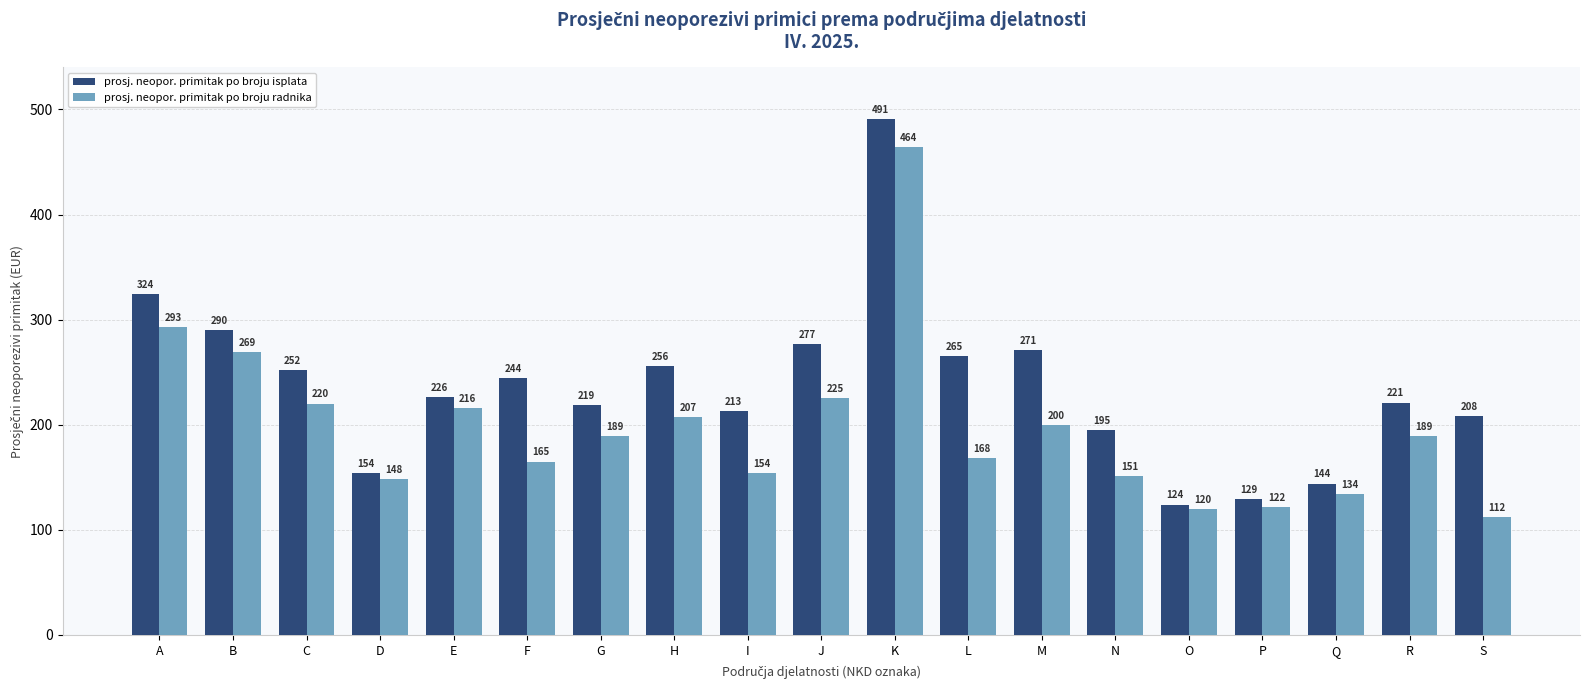

At which label does prosj. neopor. primitak po broju radnika first exceed 189?

A